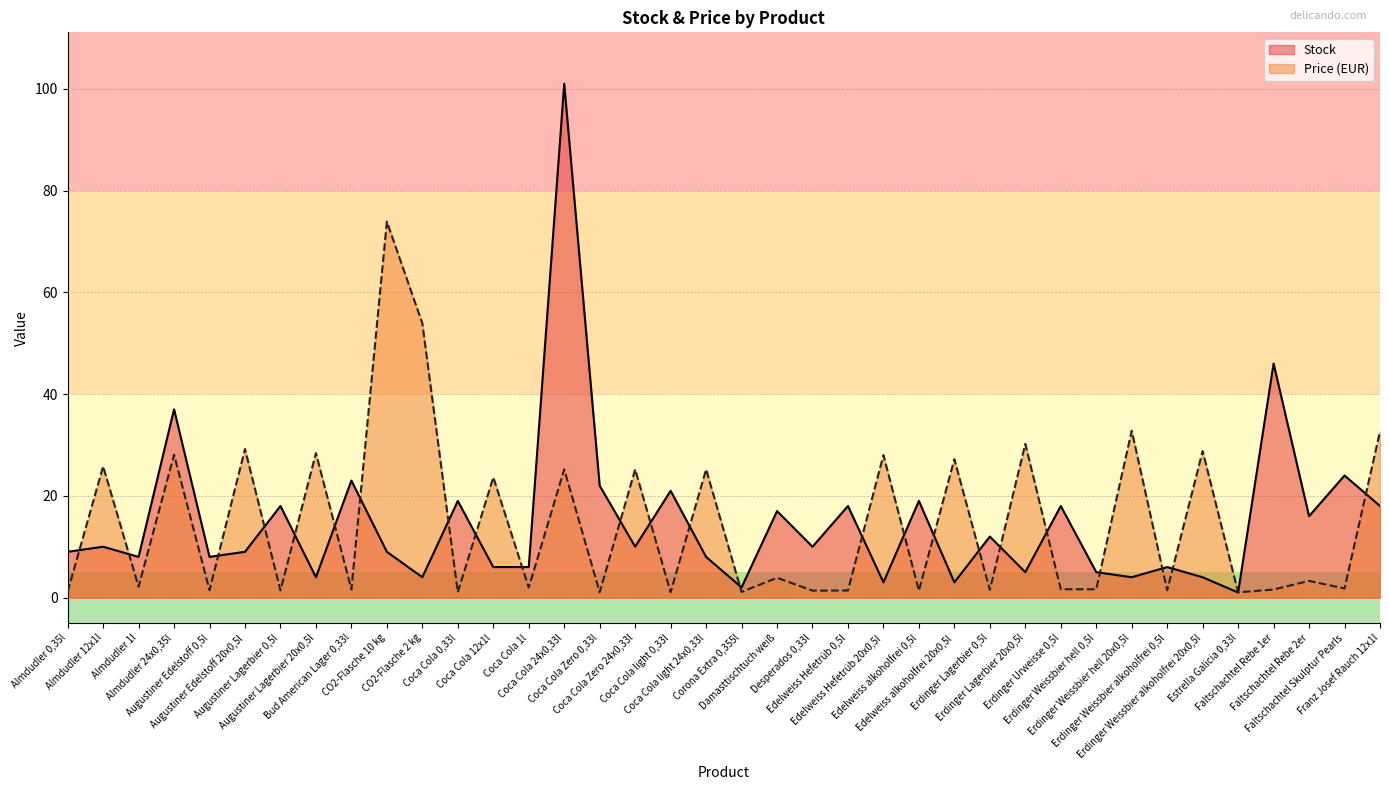

What value does the Price series have at Erdinger Weissbier hell 0,5l?

1.6